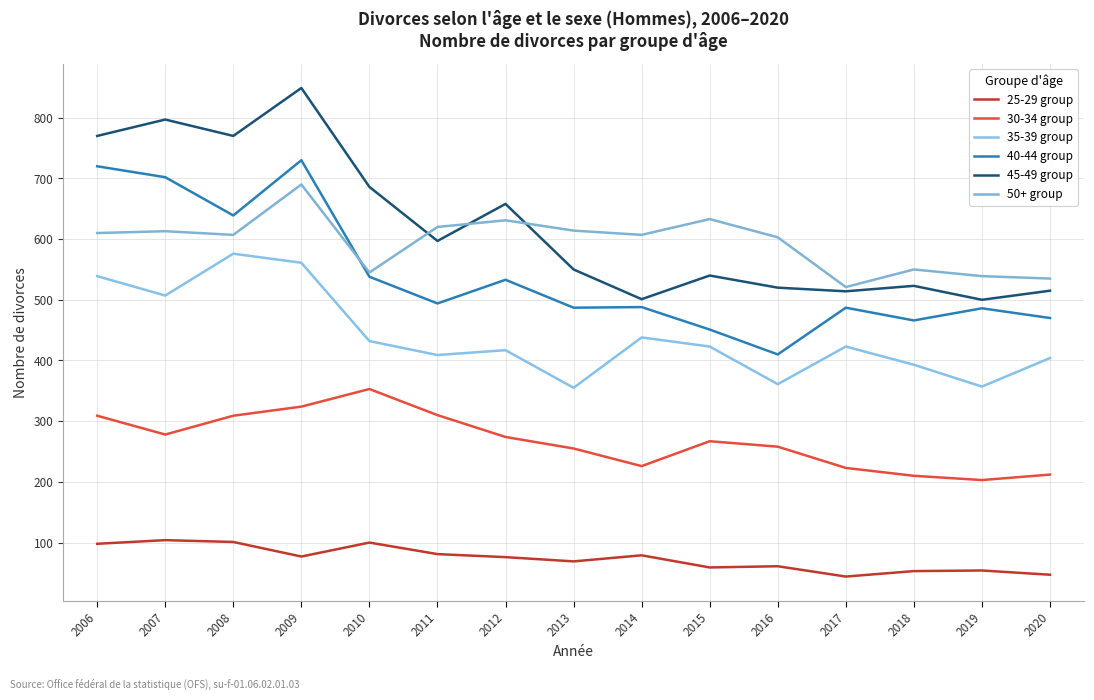

In 50+ group, how many points are higher than both neighbors (excluding endpoints)?

5